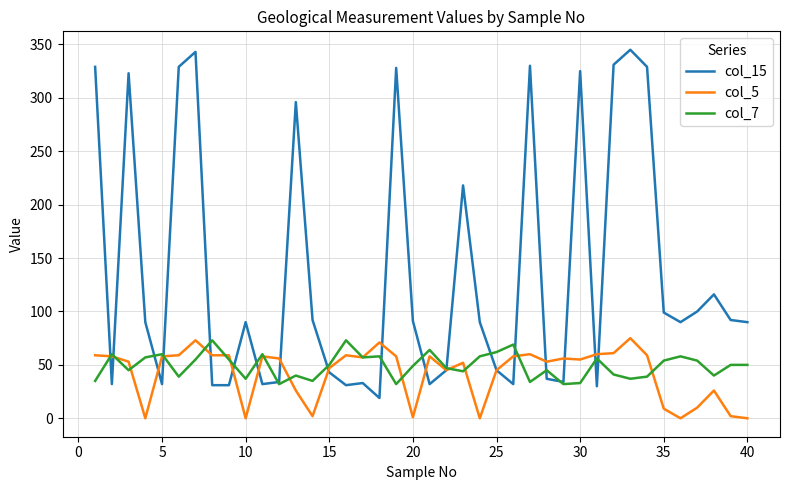

What is the maximum value for col_15?

345